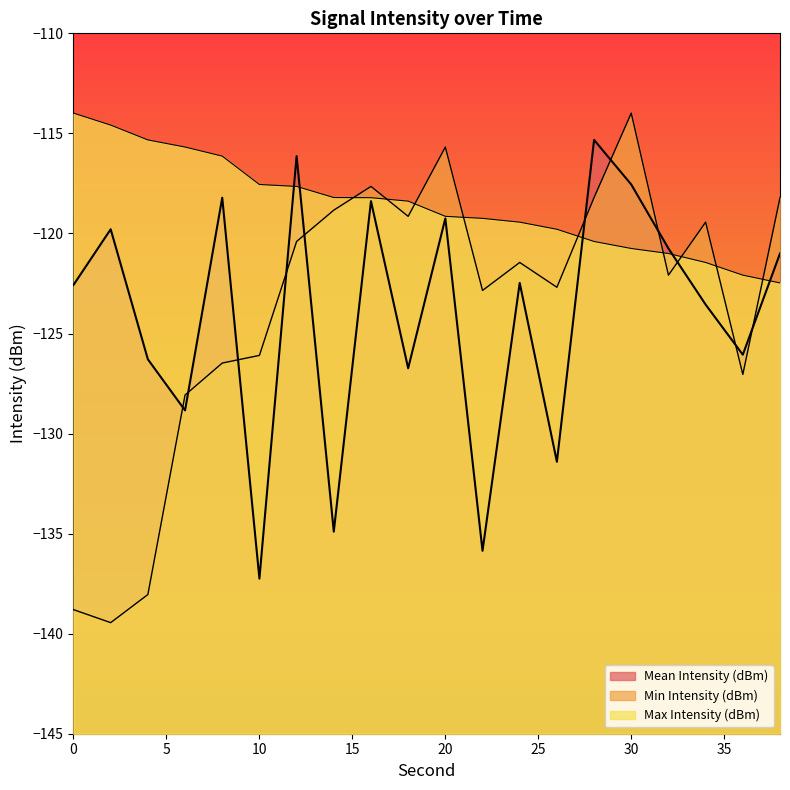

True or false: Max Intensity (dBm) has more than 0 interior local peaks.

False